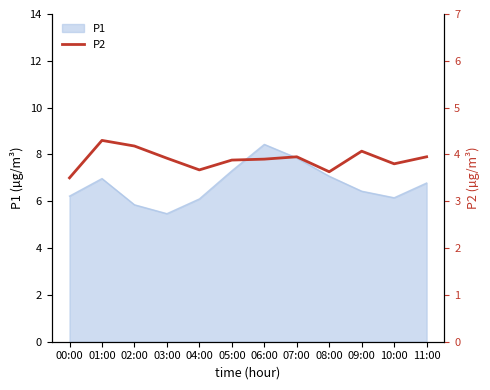

What is the maximum value for P1?

8.4